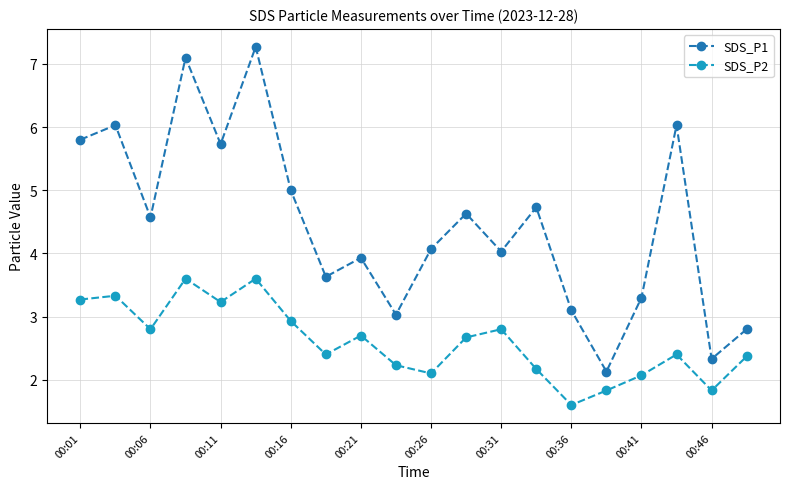

What is the sum of all SDS_P2 values?

51.9